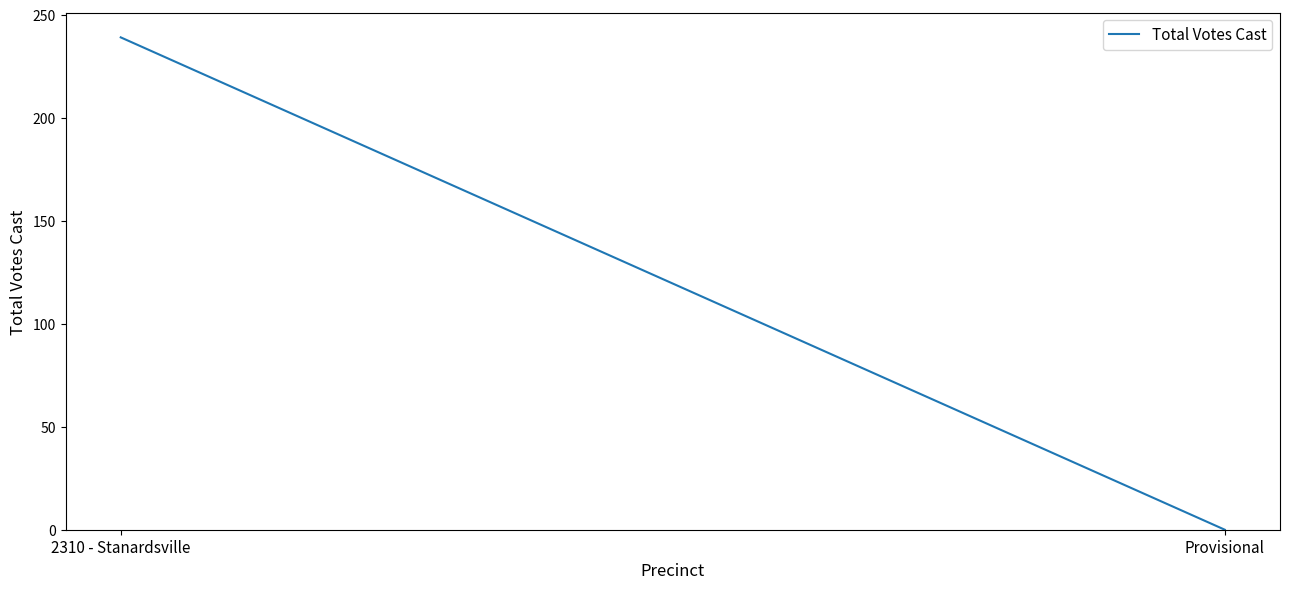

Rank the categories by value from lowest to highest.

Provisional, 2310 - Stanardsville